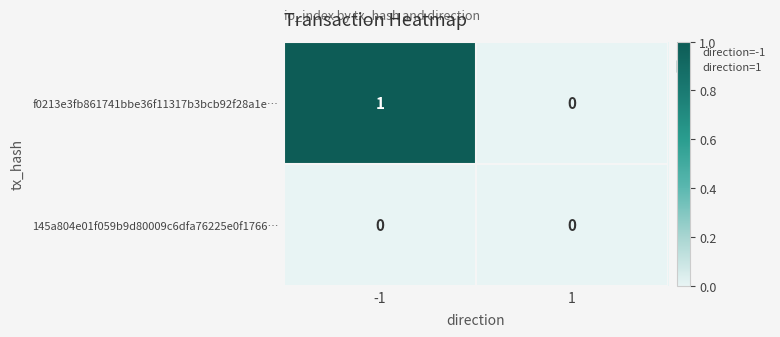

Reading right to left, list all the values displayed in this chart.

f0213e3fb861741bbe36f11317b3bcb92f28a1e…: 1=0	-1=1
145a804e01f059b9d80009c6dfa76225e0f1766…: 1=0	-1=0